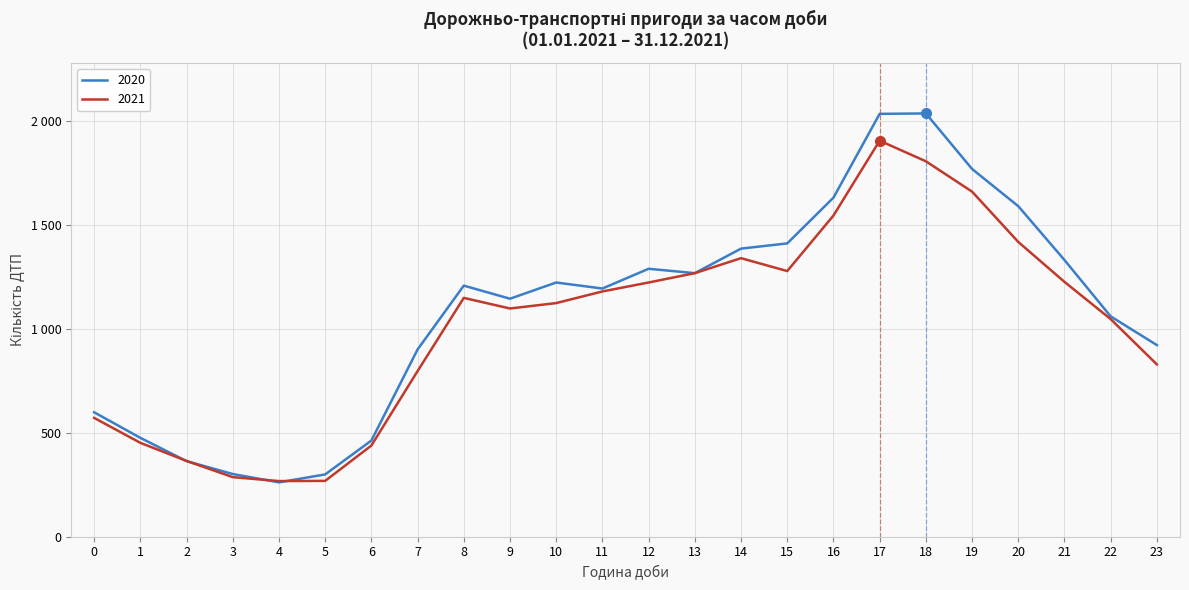

What are all the series names shown in the legend?

2020, 2021